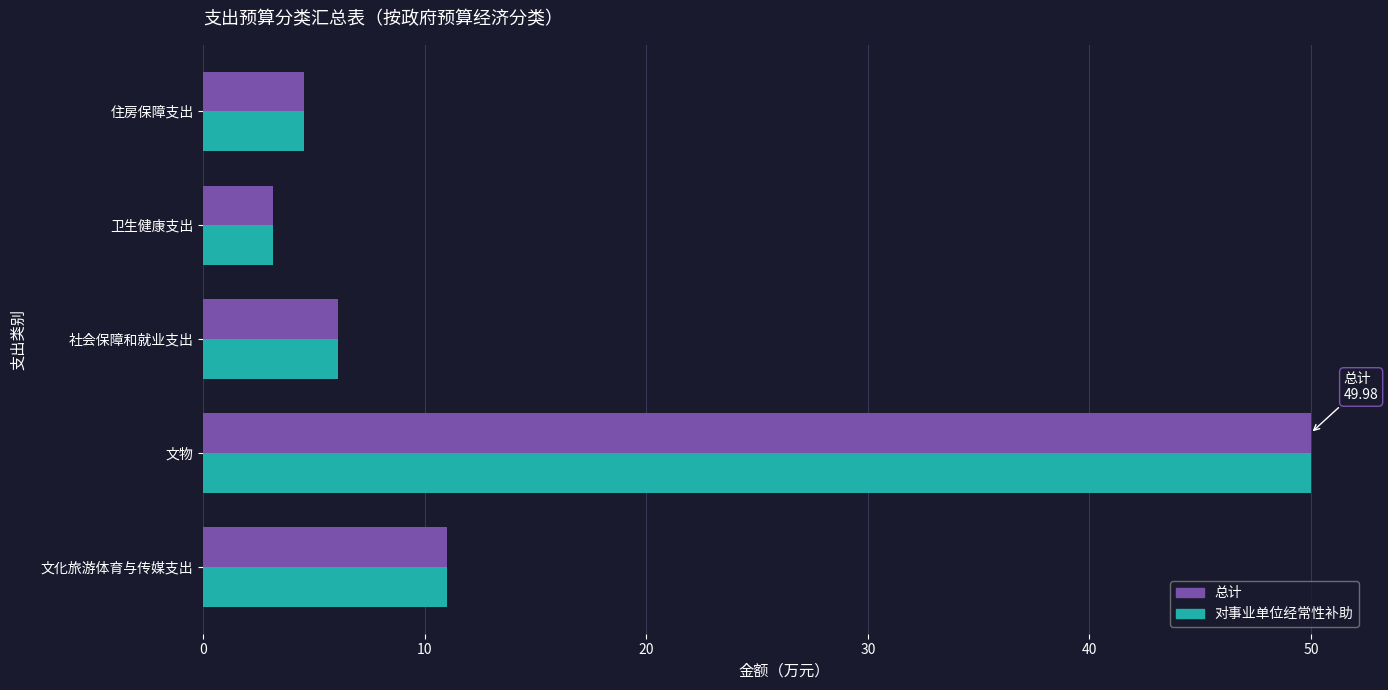

What is the average value of the 总计 series?

15.0